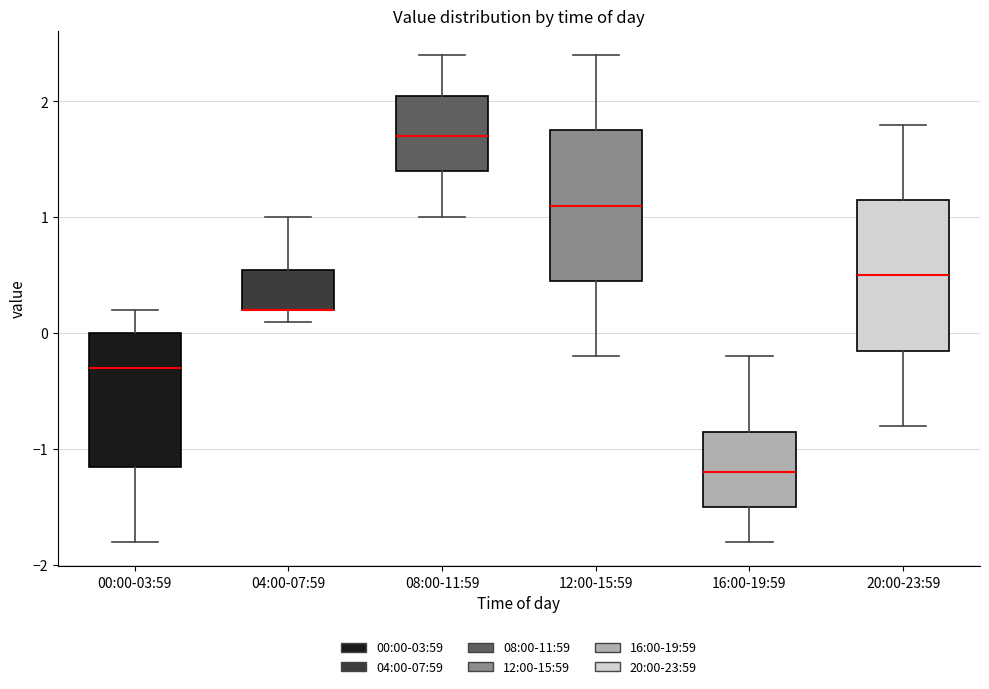

Reading left to right, read every box against the y-axis: the position of its median line, the range the box covers, and the ends of its whiskers. The values are not printed on the chart, so give them approximately, as read against the axis.

00:00-03:59: median -0.3, box -1.1 to 0.0, whiskers -1.8 to 0.2
04:00-07:59: median 0.2 (drawn on the box's lower edge), box 0.2 to 0.6, whiskers 0.1 to 1.0
08:00-11:59: median 1.7, box 1.4 to 2.1, whiskers 1.0 to 2.4
12:00-15:59: median 1.1, box 0.5 to 1.8, whiskers -0.2 to 2.4
16:00-19:59: median -1.2, box -1.5 to -0.8, whiskers -1.8 to -0.2
20:00-23:59: median 0.5, box -0.1 to 1.2, whiskers -0.8 to 1.8